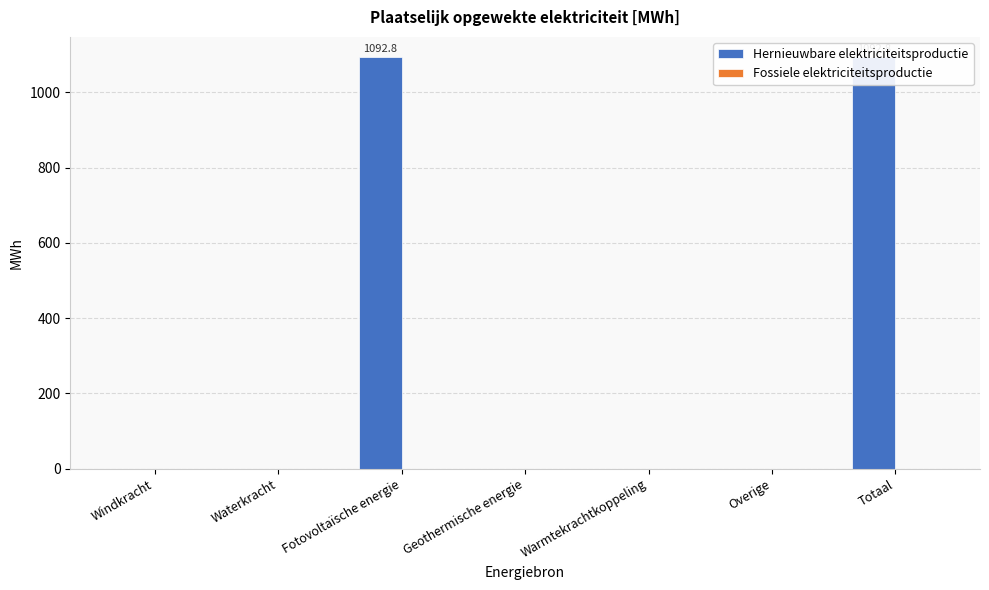

What is the label of the 3rd bar from the right?

Warmtekrachtkoppeling